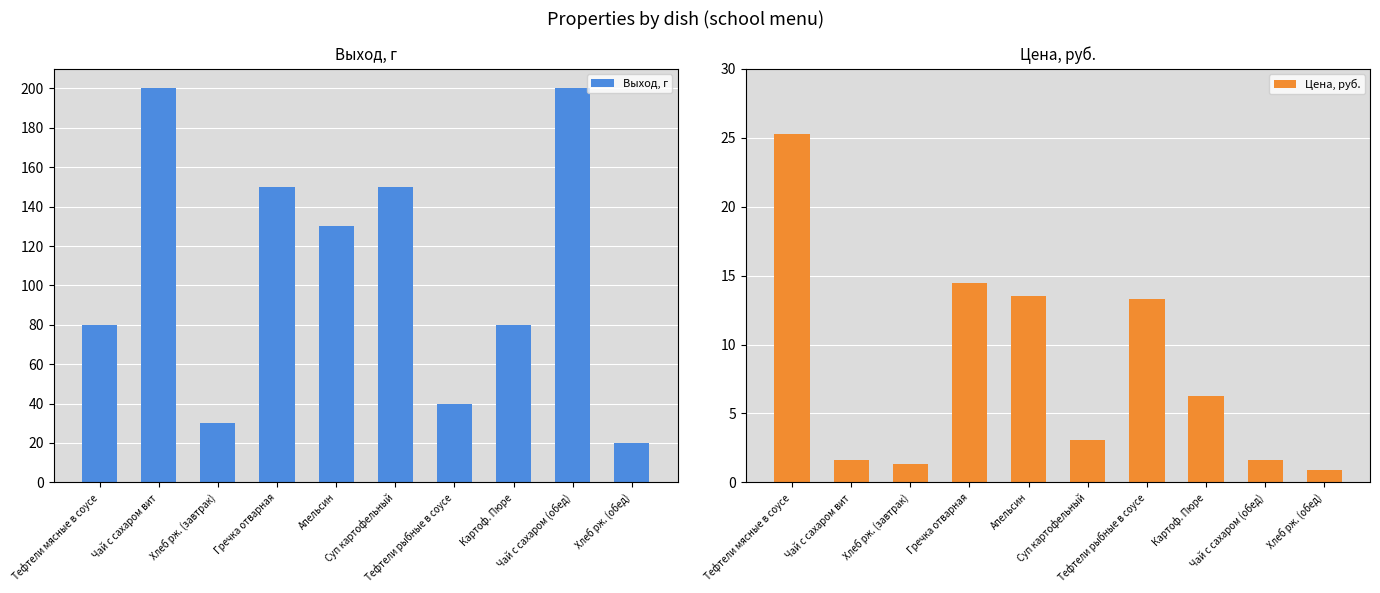

What is the label of the 6th bar from the right?

Апельсин